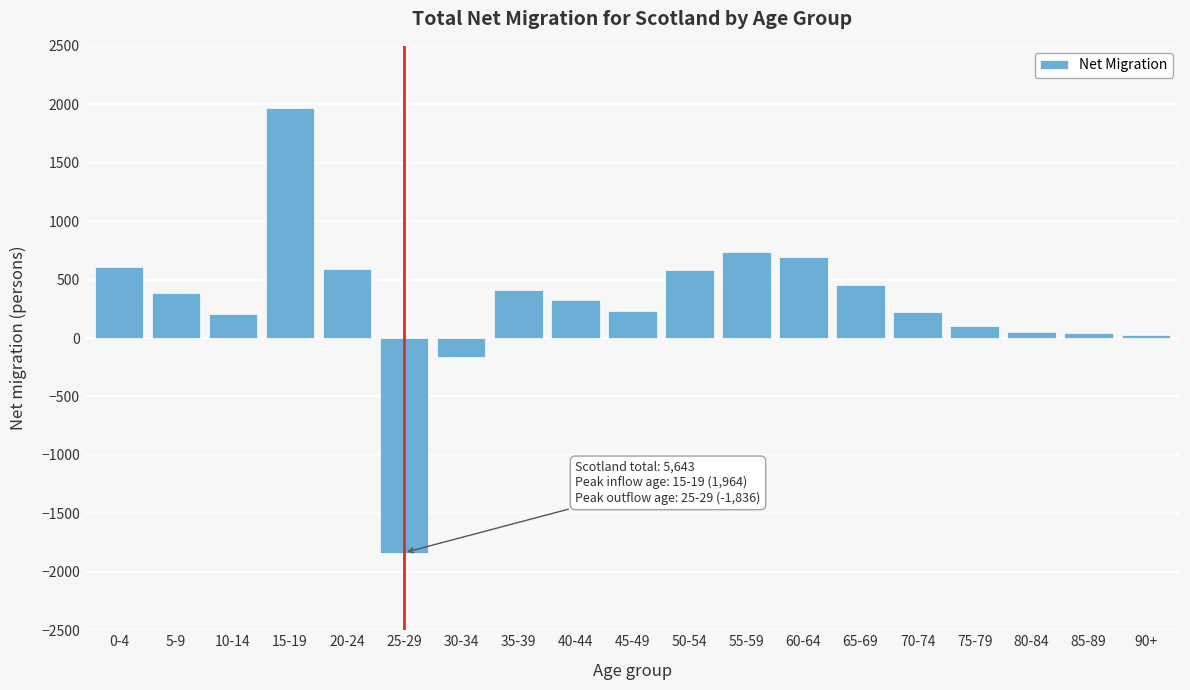

What is the label of the 3rd bar from the right?

80-84